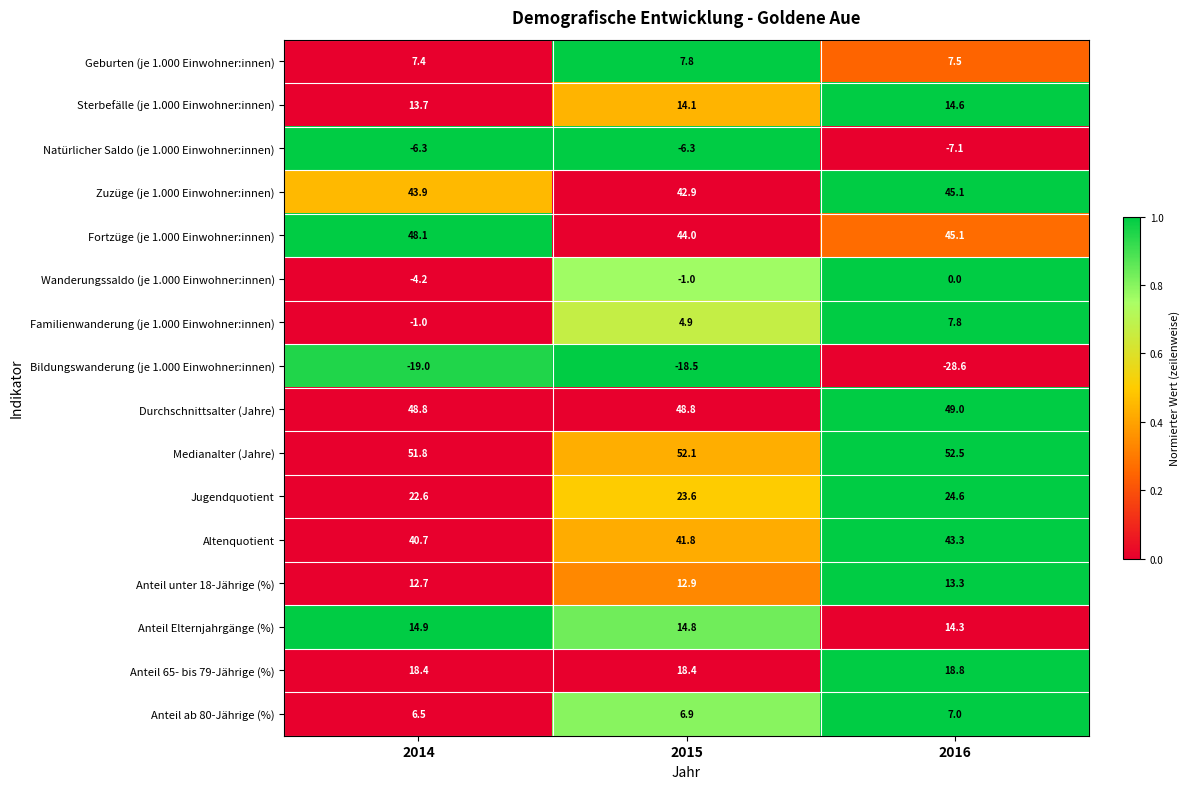

Rank the categories by Fortzüge (je 1.000 Einwohner:innen) value from lowest to highest.

2015, 2016, 2014